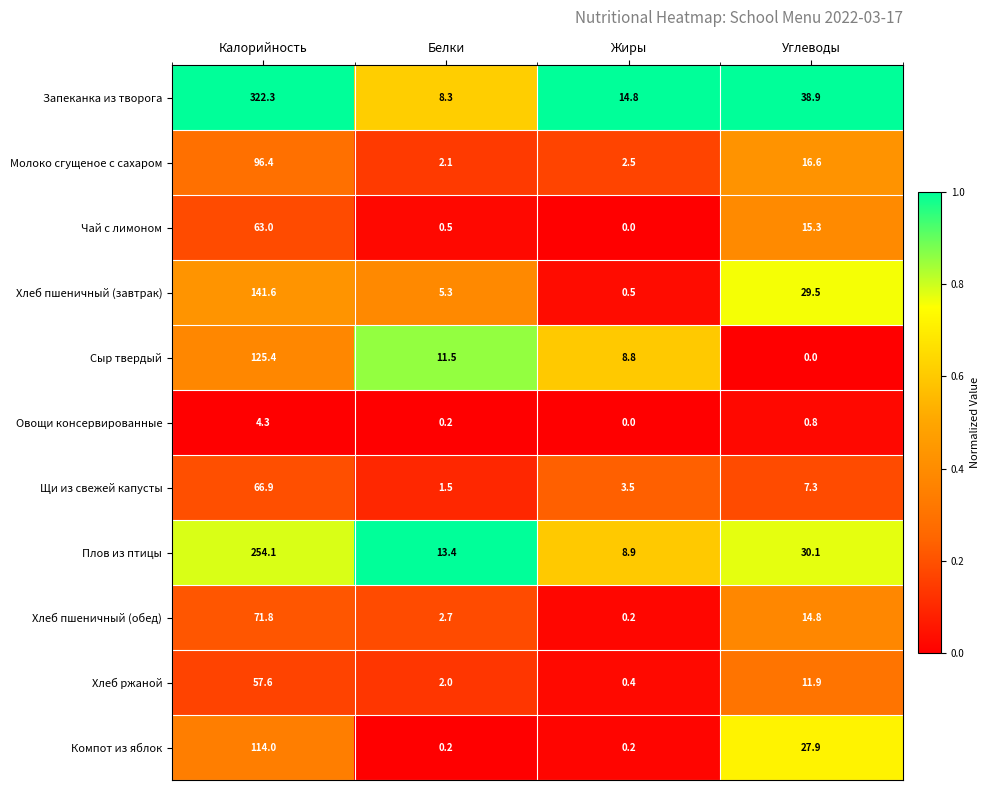

At which category is the sum across all series the highest?

Калорийность